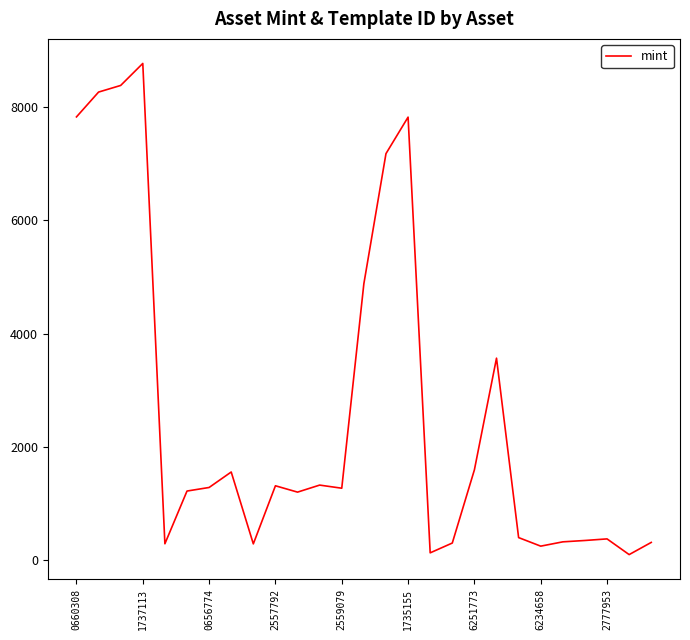

What is the difference between the maximum and minimum values?

8664